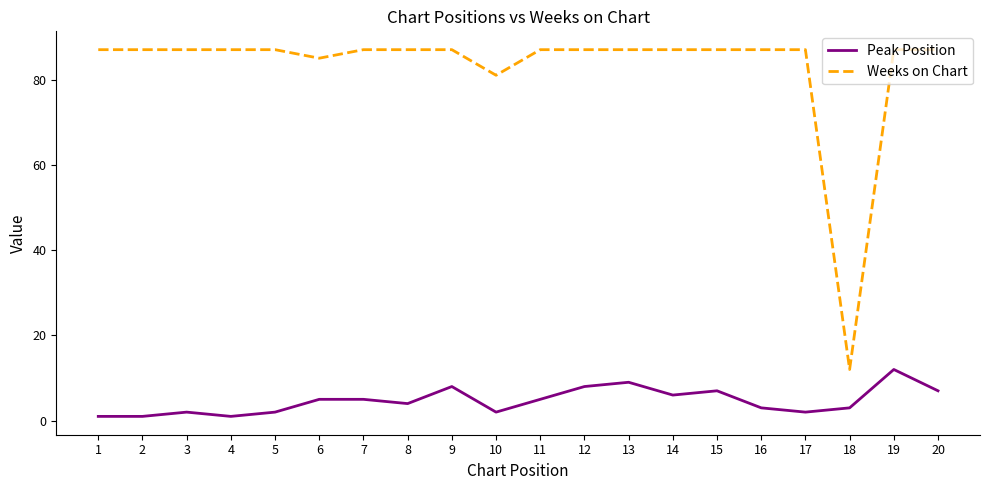

List the series in order of their peak value, highest first.

Weeks on Chart, Peak Position